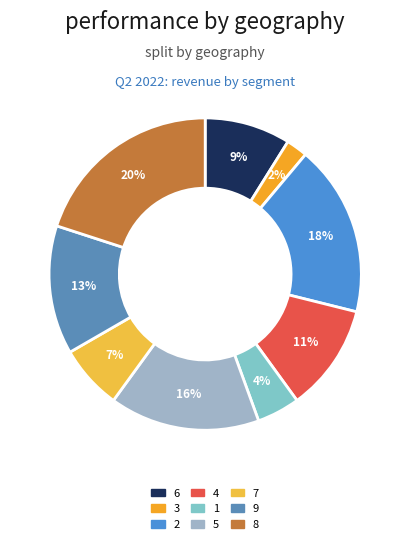

How many slices are in this pie chart?

9